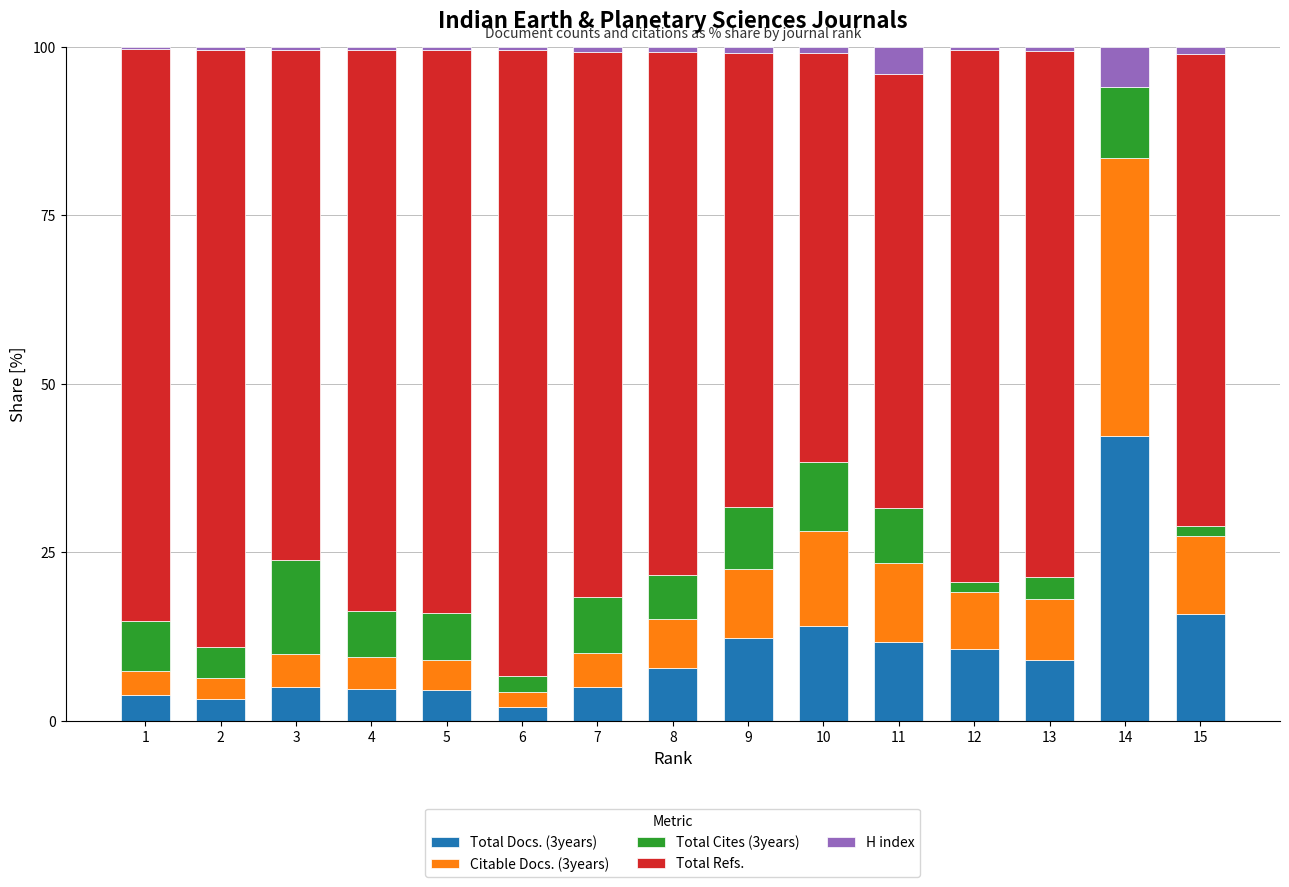

The Total Docs. (3years) series shows 11.6 at 8. True or false?

False